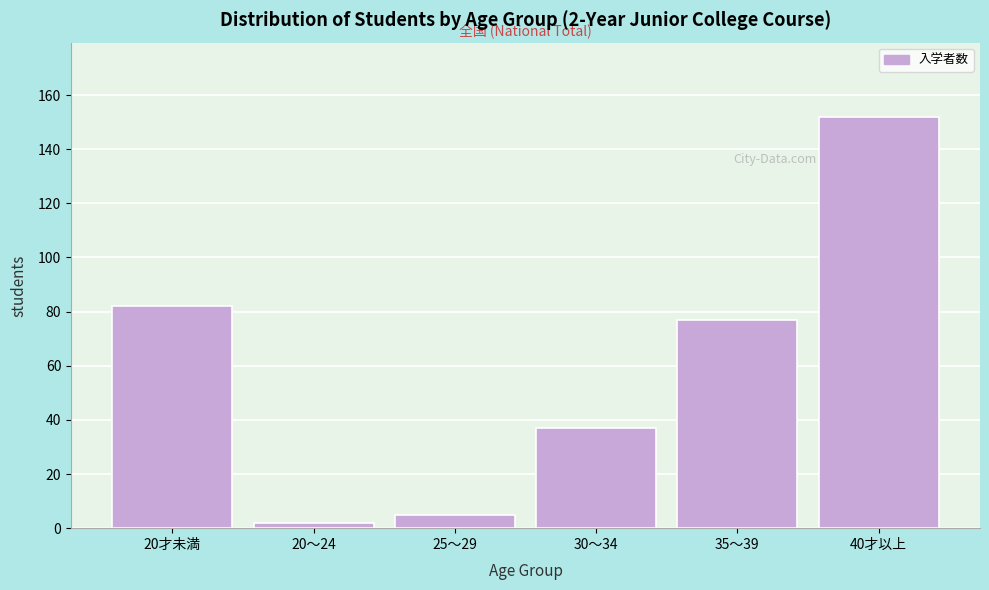

Reading left to right, transcribe all the data shown in this chart.

20才未満=82	20～24=2	25～29=5	30～34=37	35～39=77	40才以上=152